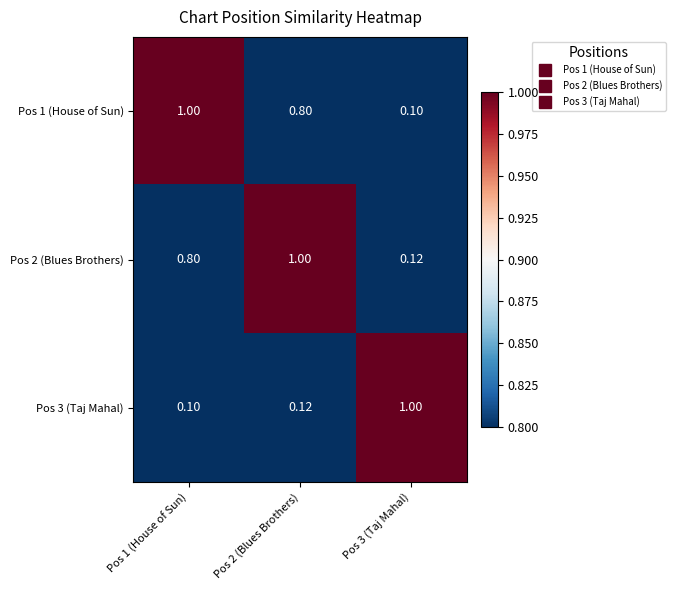

Is the value of Pos 1 (House of Sun) at Pos 2 (Blues Brothers) greater than the value of Pos 3 (Taj Mahal) at Pos 3 (Taj Mahal)?

No